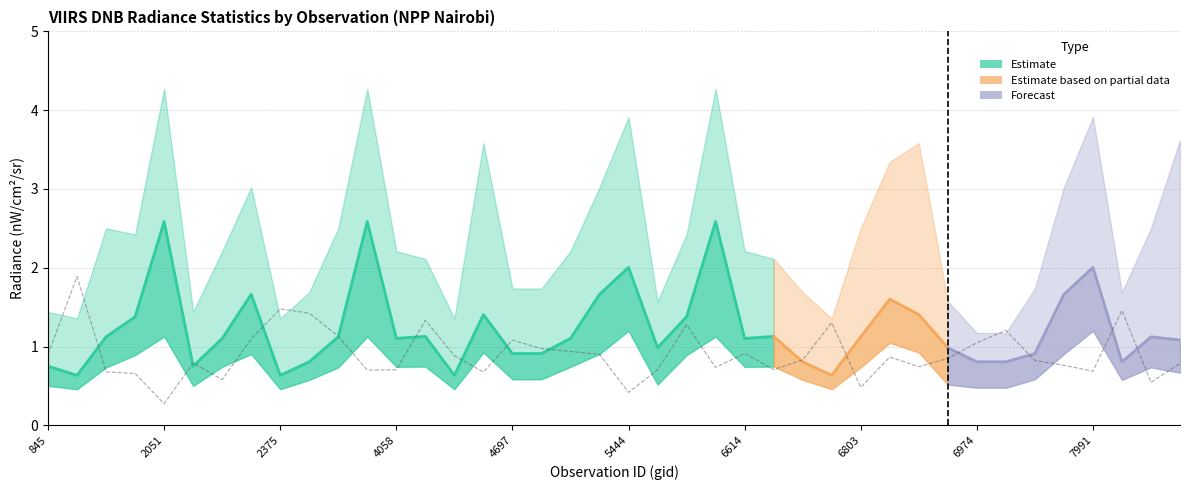

What is the maximum value for rade9_bin_3q?

4.3